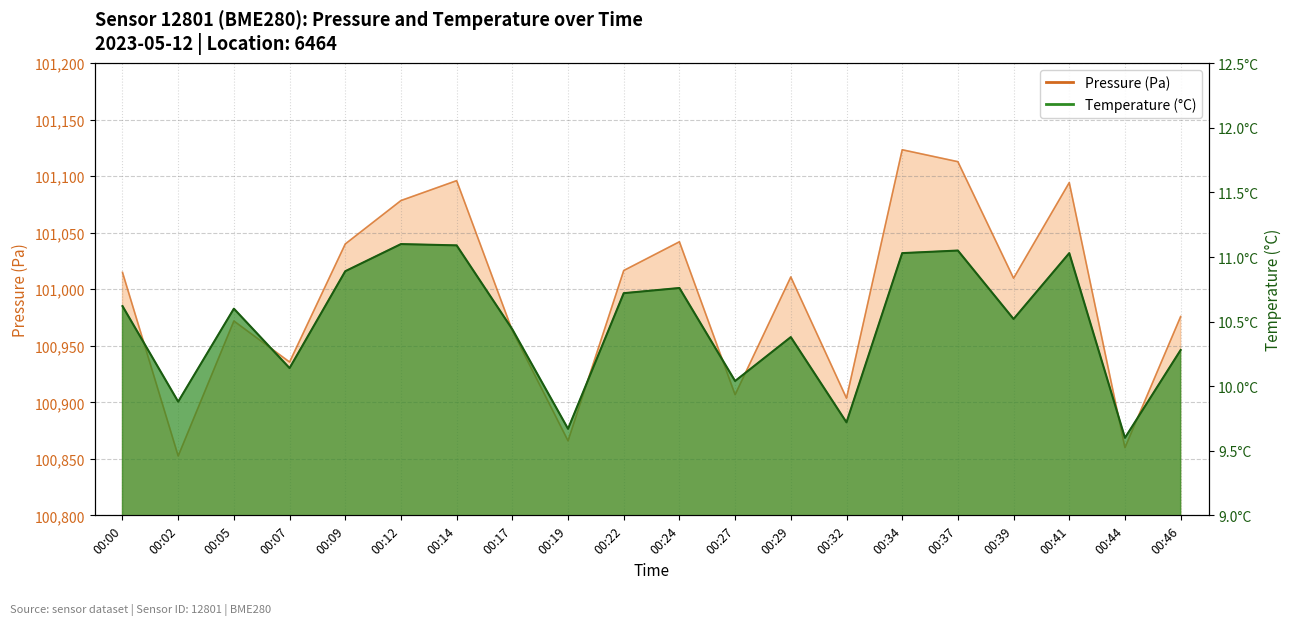

List the series in order of their overall mean, highest first.

pressure, temperature